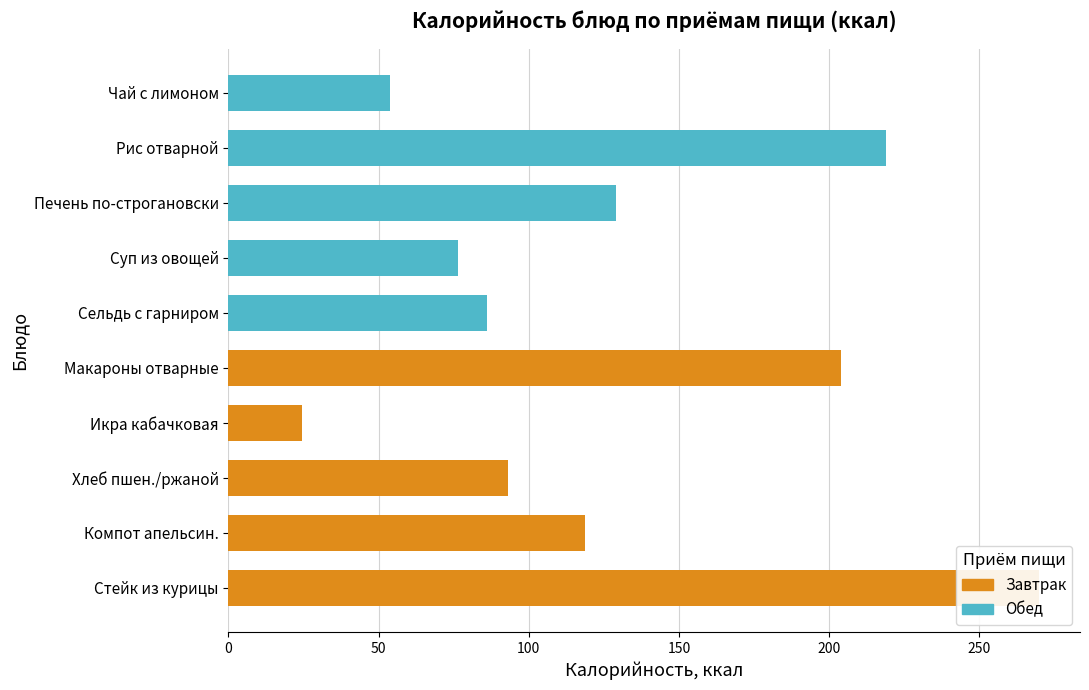

Does the chart contain stacked bars?

No